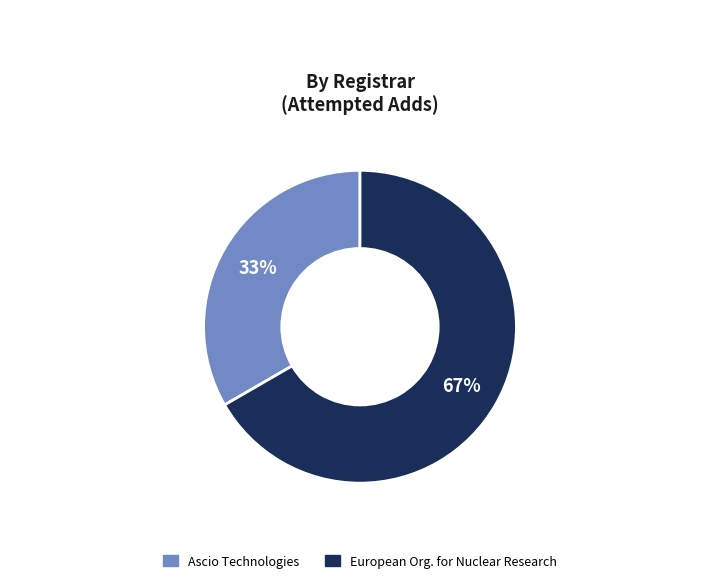

Combined, do European Org. for Nuclear Research and Ascio Technologies account for over 50%?

Yes